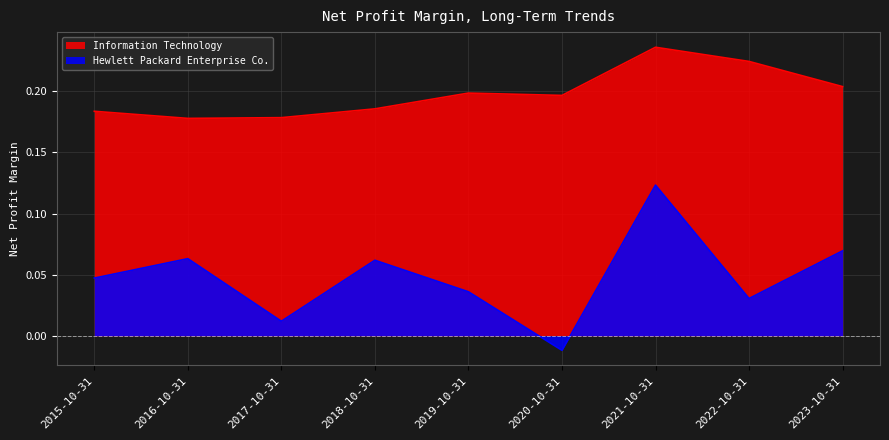

What are all the series names shown in the legend?

Information Technology, Hewlett Packard Enterprise Co.